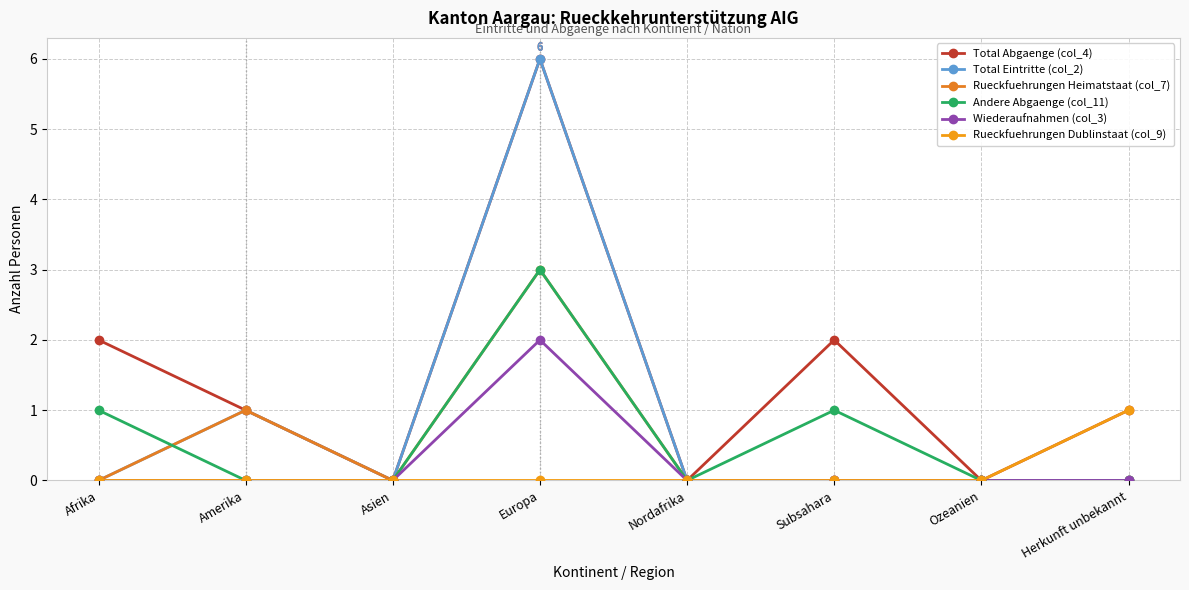

List the labels in order of Rueckfuehrungen Heimatstaat (col_7) value, smallest first.

Afrika, Asien, Nordafrika, Subsahara, Ozeanien, Herkunft unbekannt, Amerika, Europa